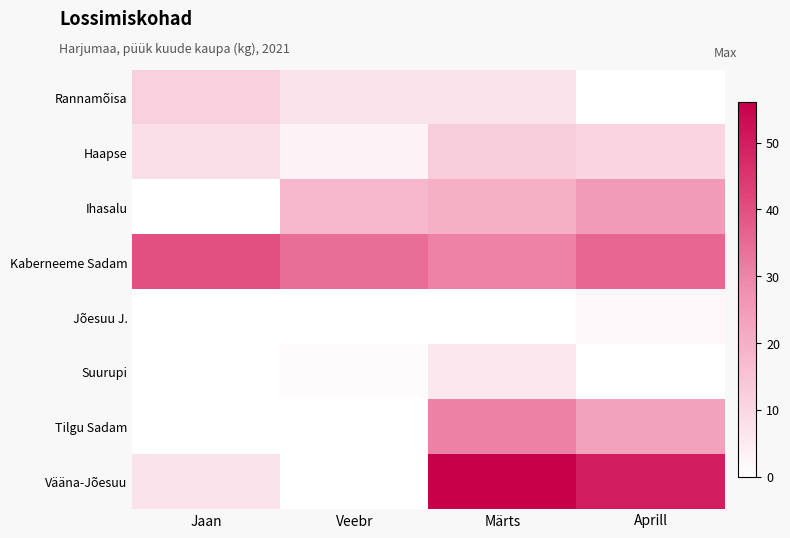

How many distinct data groups are displayed?

8